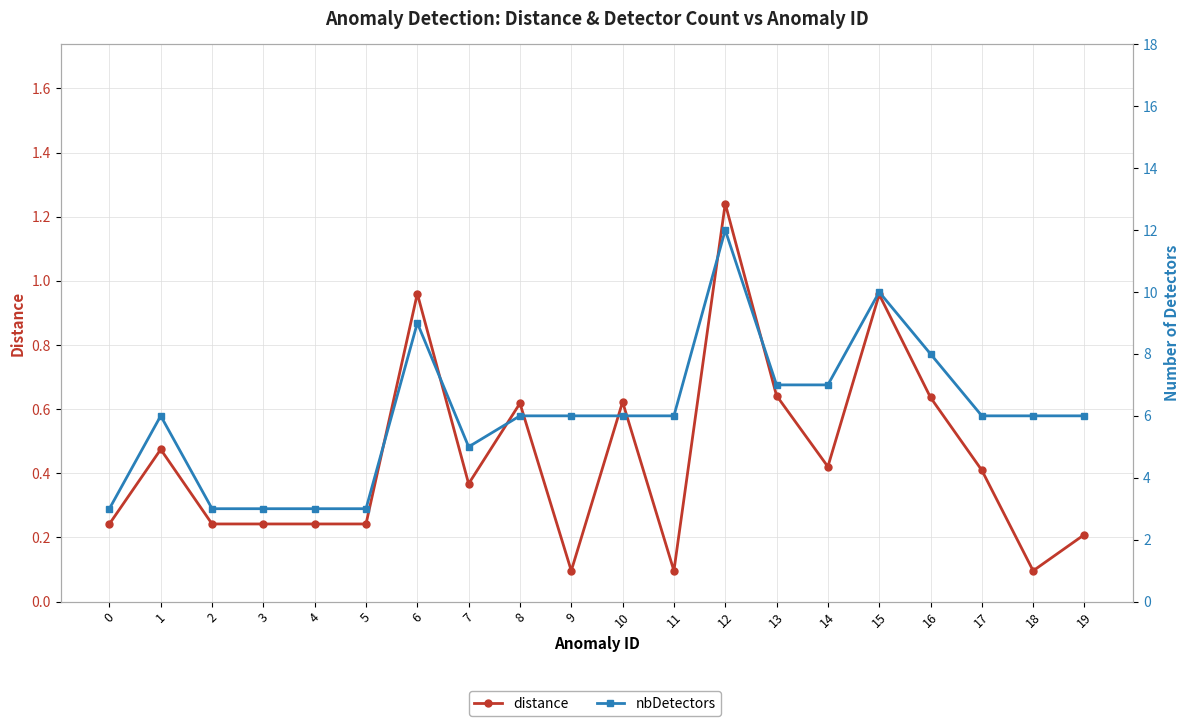

What is the value of the nbDetectors point at the 10th from the left?

6.0